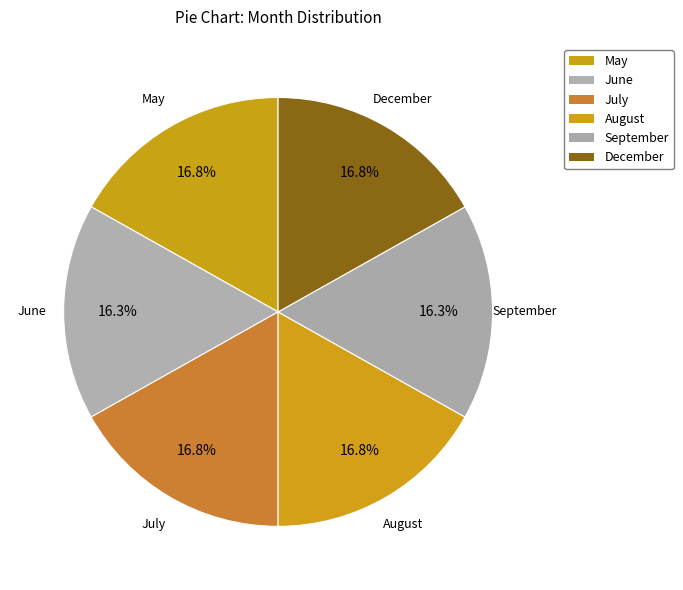

How many segments does this pie chart have?

6